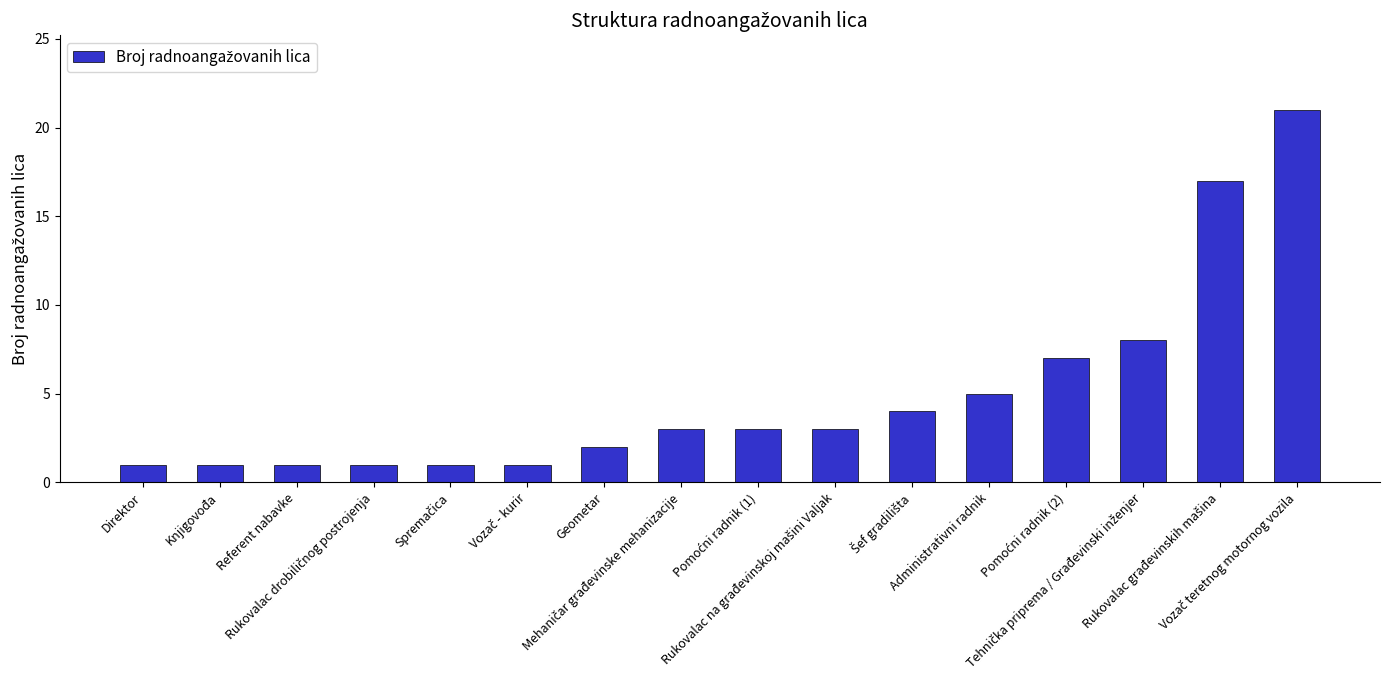

What is the value of the 12th bar from the left?

5